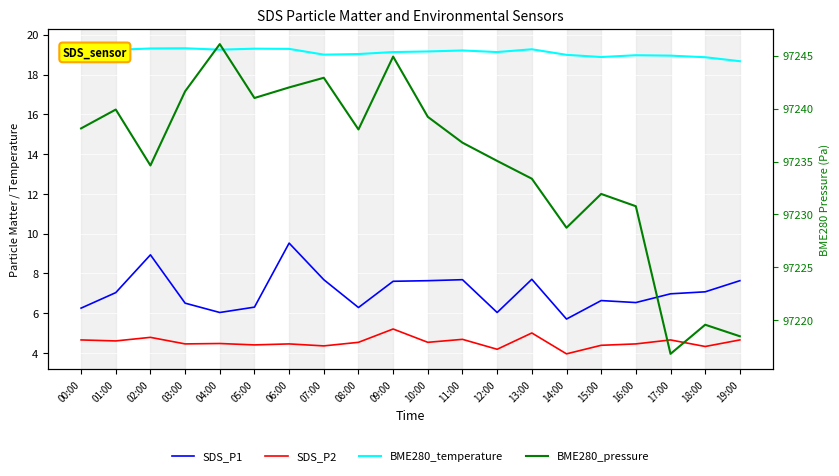

List the series in order of their peak value, lowest first.

SDS_P2, SDS_P1, BME280_temperature, BME280_pressure